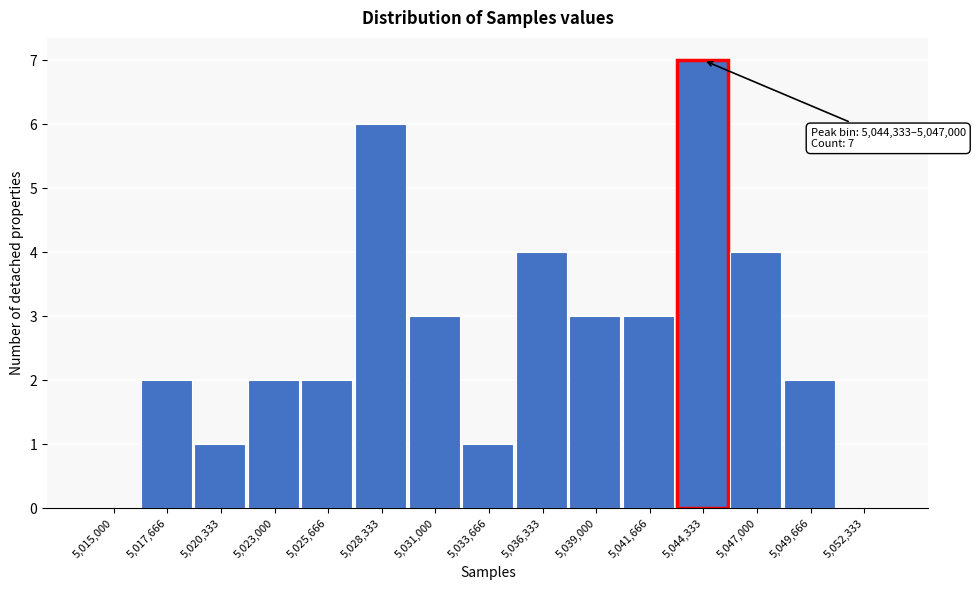

Reading left to right, extract all data points from this chart.

5,015,000=0	5,017,666=2	5,020,333=1	5,023,000=2	5,025,666=2	5,028,333=6	5,031,000=3	5,033,666=1	5,036,333=4	5,039,000=3	5,041,666=3	5,044,333=7	5,047,000=4	5,049,666=2	5,052,333=0